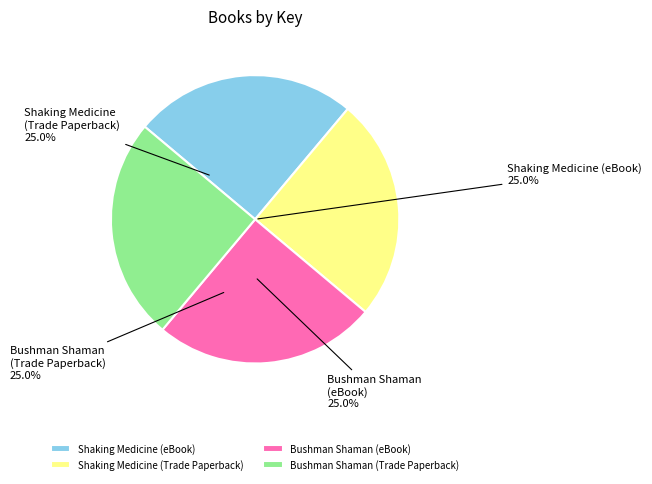

To the nearest percent, what is the combined percentage of Bushman Shaman (Trade Paperback) and Shaking Medicine (eBook)?

50%